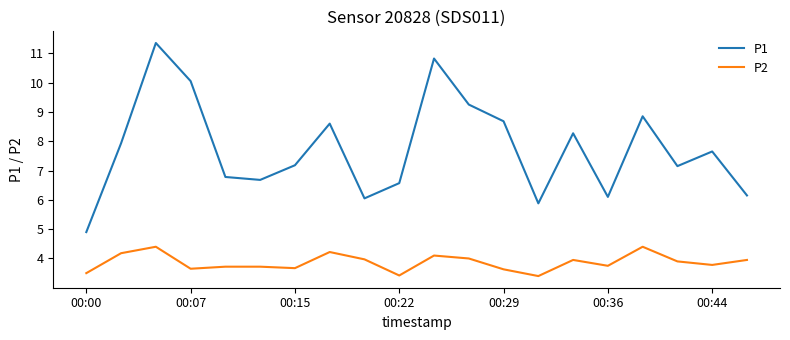

What is the highest value of the P2 series?

4.4